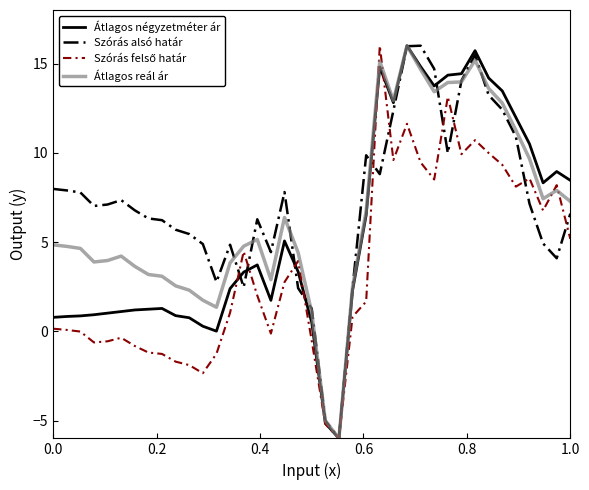

What is the maximum value shown in the chart?

16.0